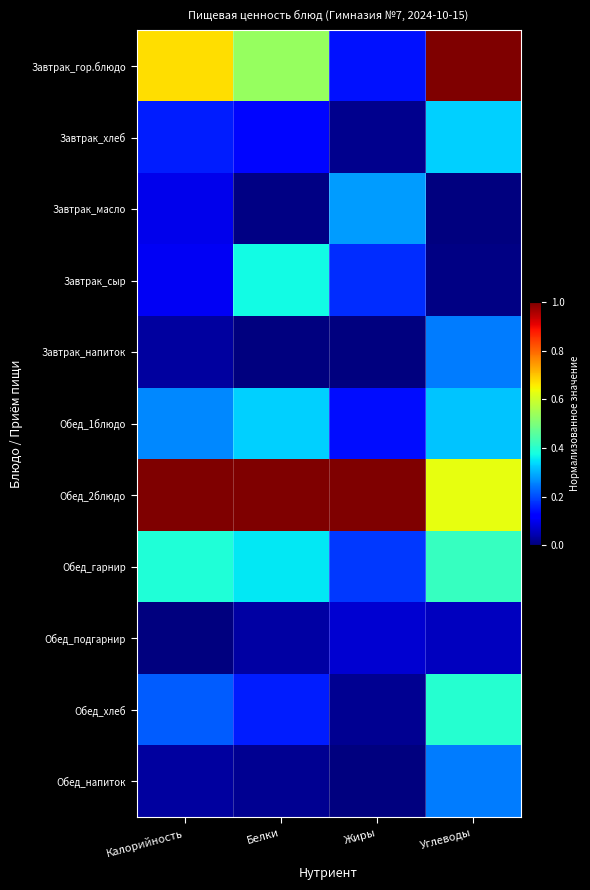

What is the spread (max minus min) of values at Жиры?

1.0